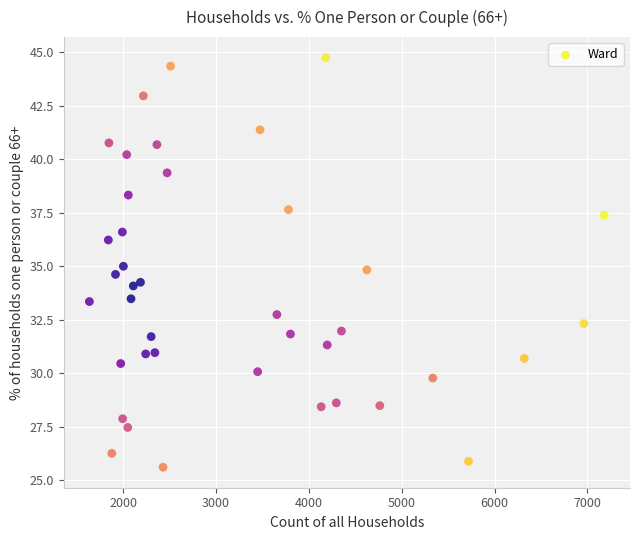

What is the range of X values (max minus min)?

5544.0